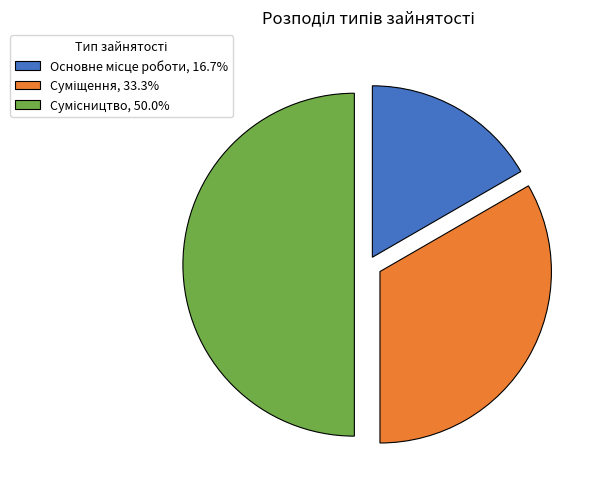

How many segments does this pie chart have?

3